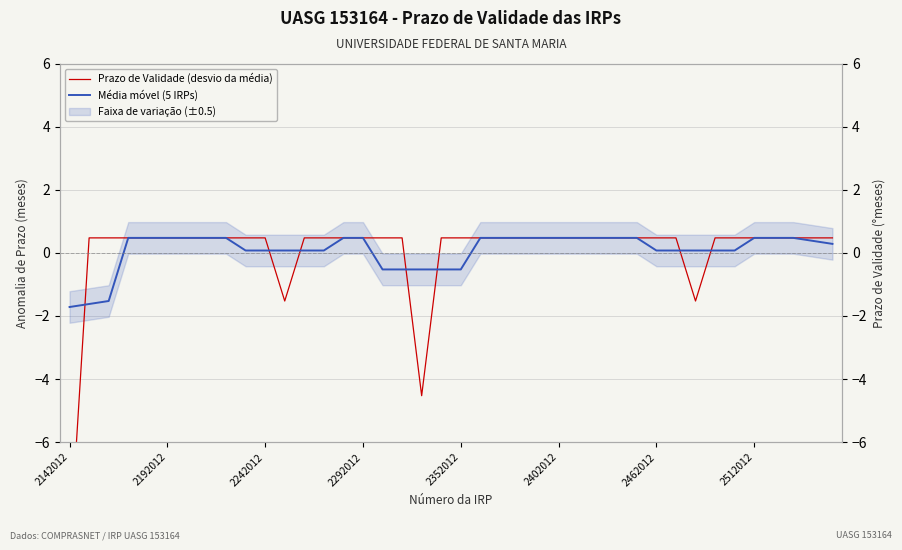

At which category is the sum across all series the highest?

2292012